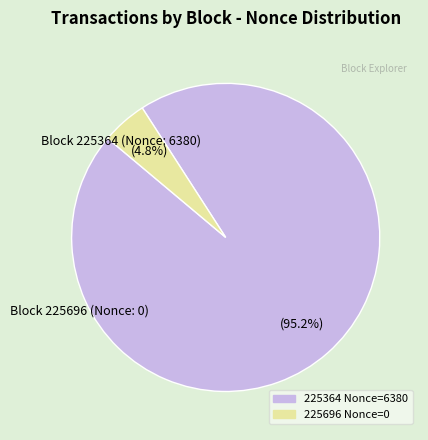

Does any single category account for the majority?

Yes